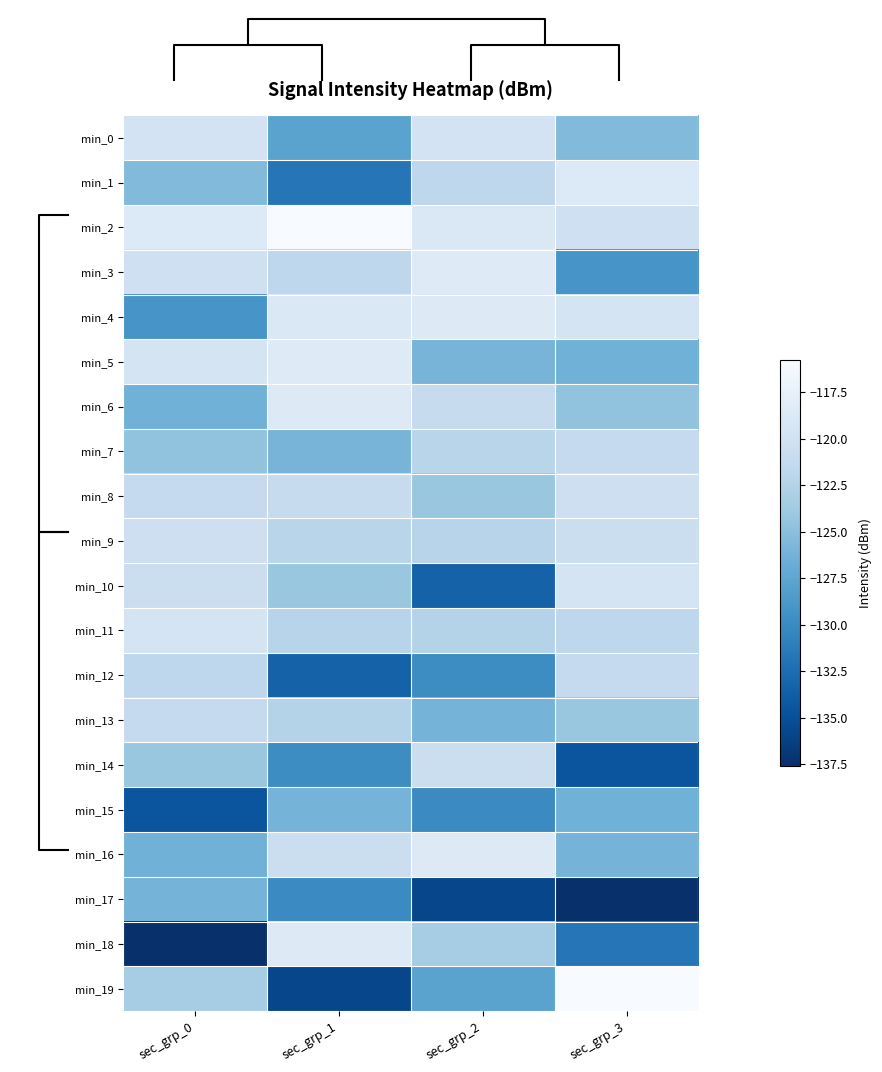

What is the spread (max minus min) of values at sec_grp_1?

19.9